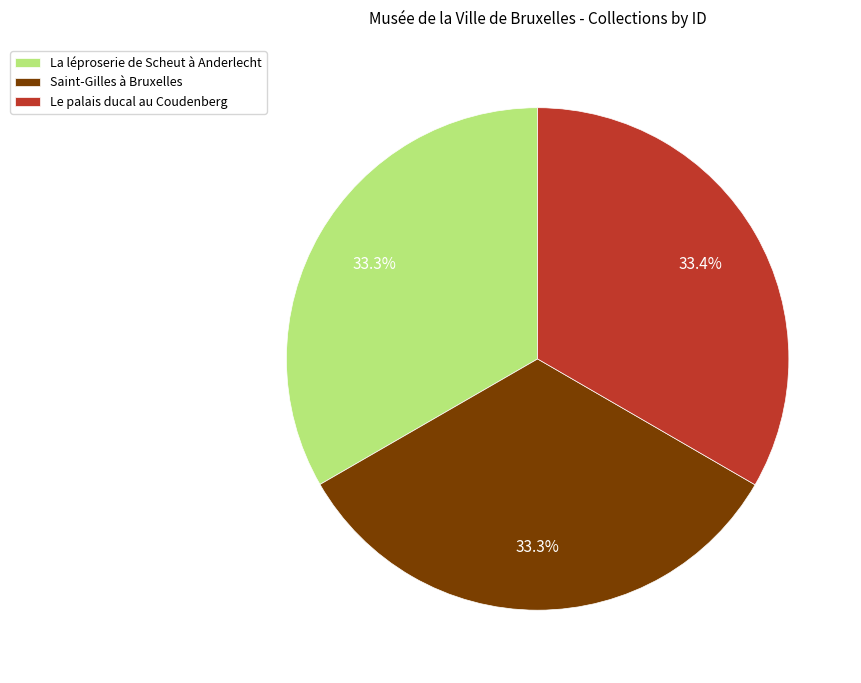

Is Saint-Gilles à Bruxelles the majority of the pie?

No